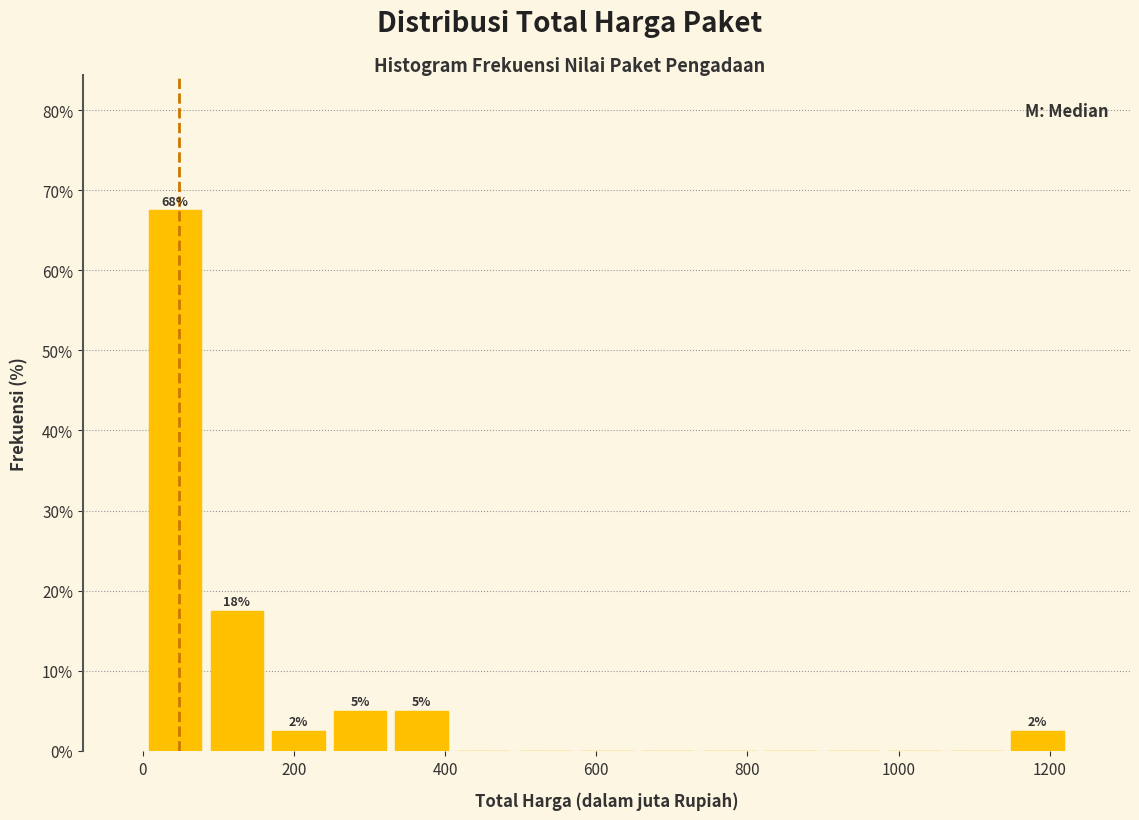

Over which range of the x-axis is the bar tallest?

0 to 80